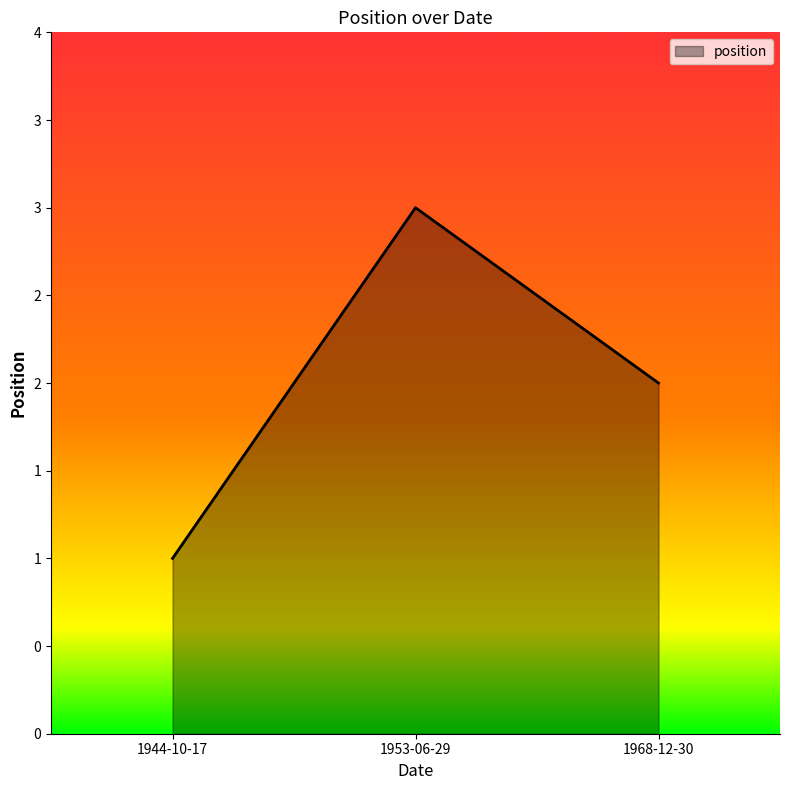

Which label corresponds to the largest value in the chart?

1953-06-29